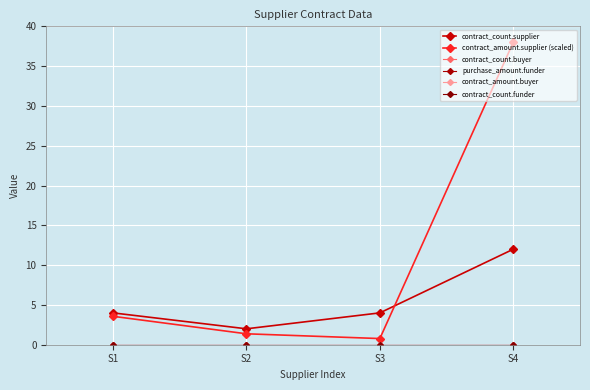

Which has a higher value, S4 or S1?

S4